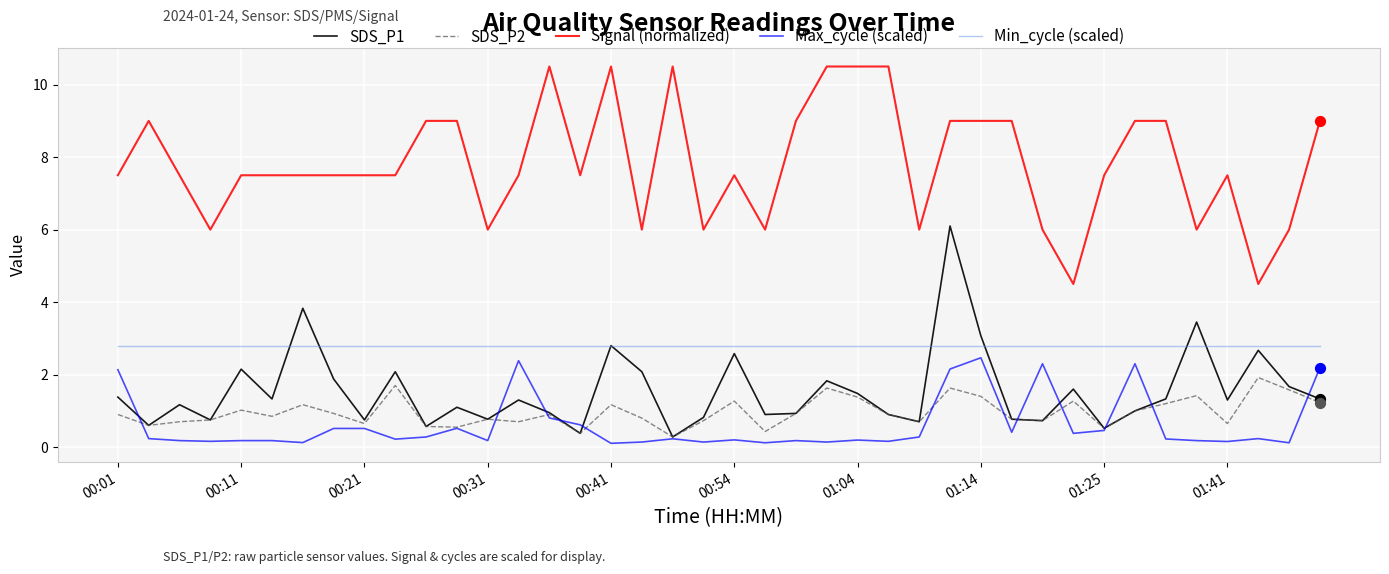

What is the maximum value shown in the chart?

10.5